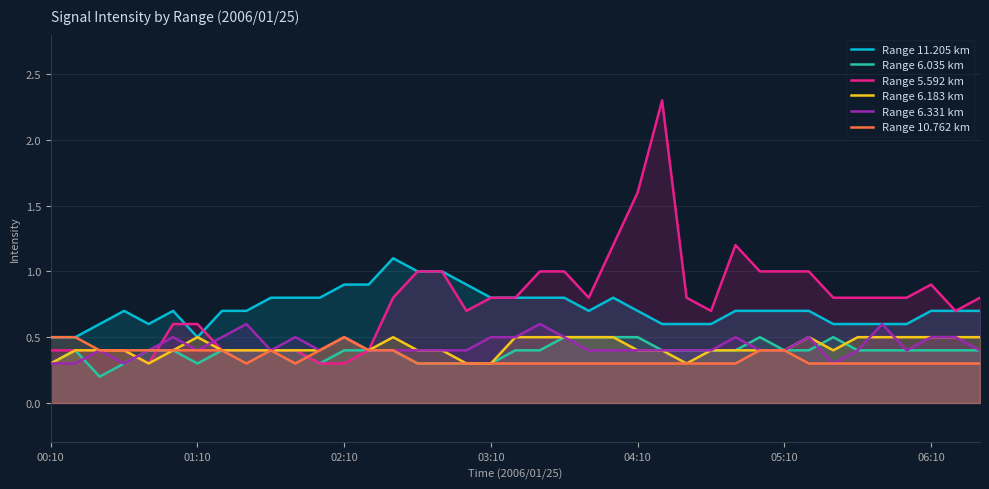

Which series has the widest spread of values?

Range 5.592 km